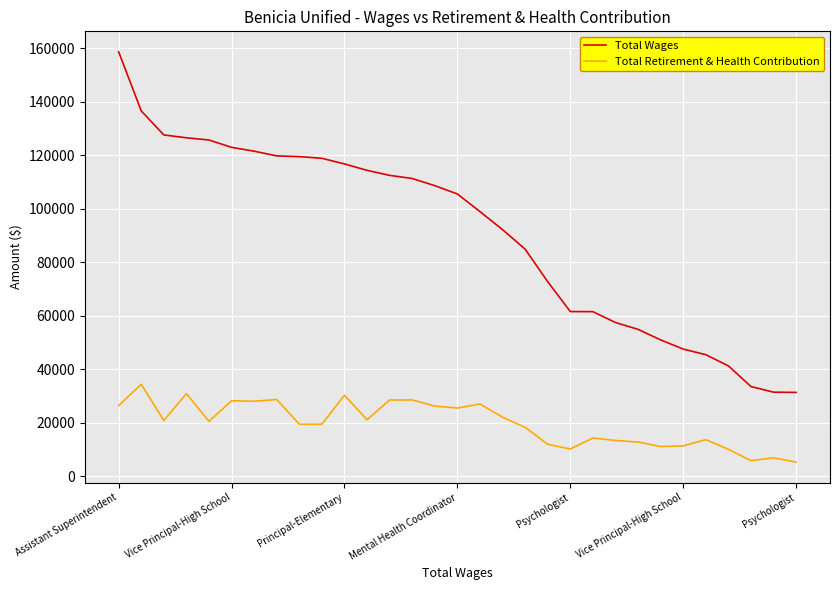

What is the minimum value shown in the chart?

5372